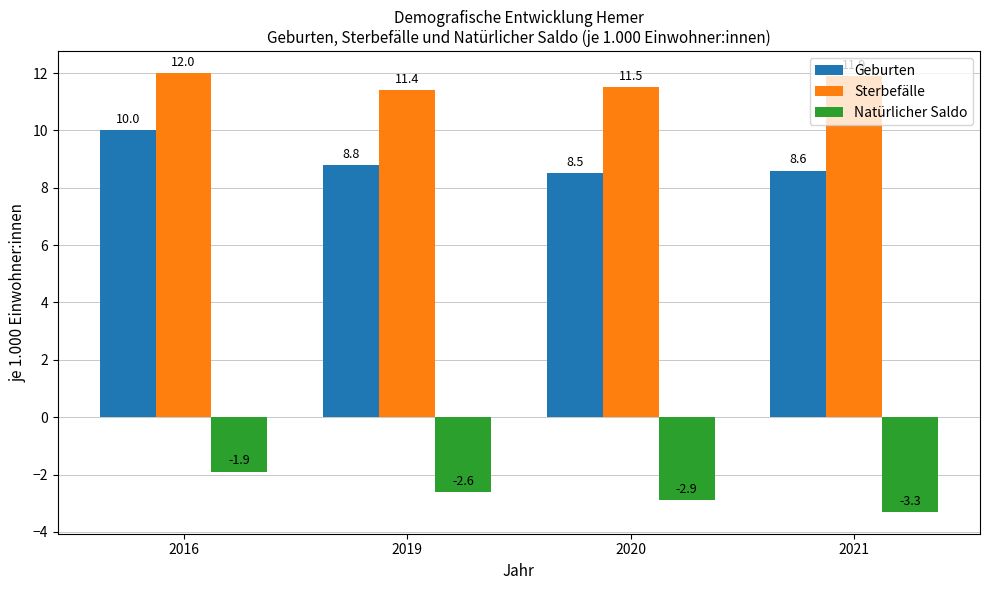

Where does the Natürlicher Saldo series first go above -2?

2016